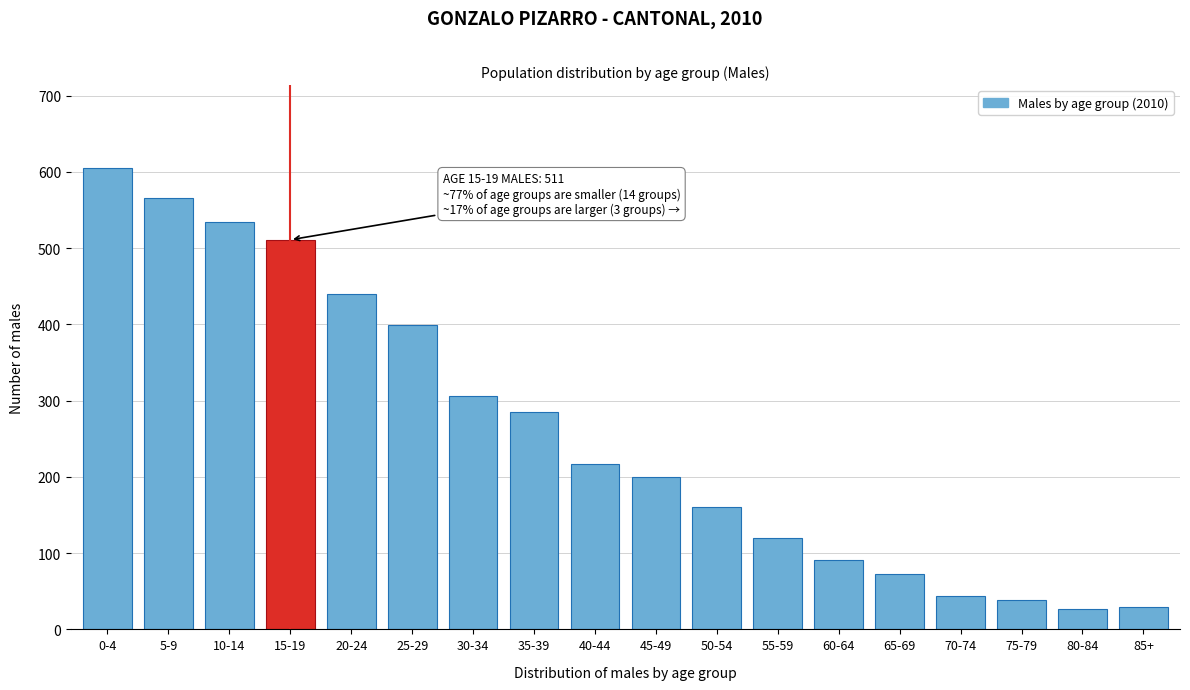

Approximately how many times larger is the value at 30-34 compared to 85+?

10.6